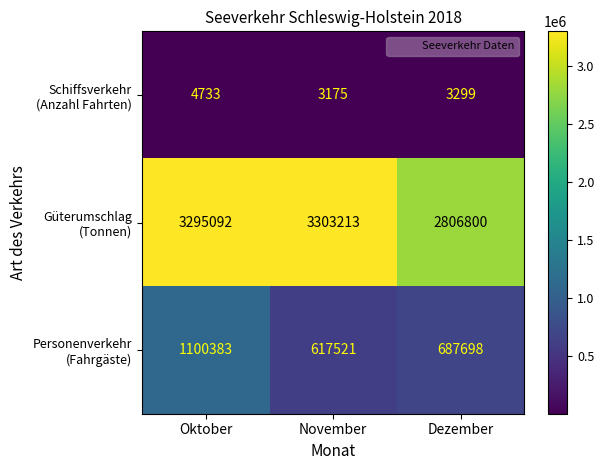

What is the difference between the highest and lowest values at Dezember?

2803501